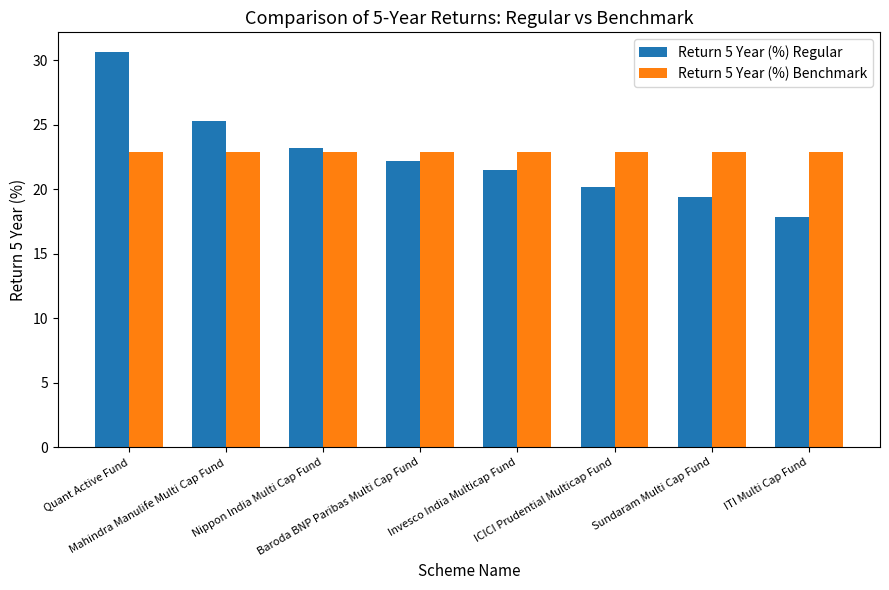

What is the difference between the highest and lowest values at Sundaram Multi Cap Fund?

3.5